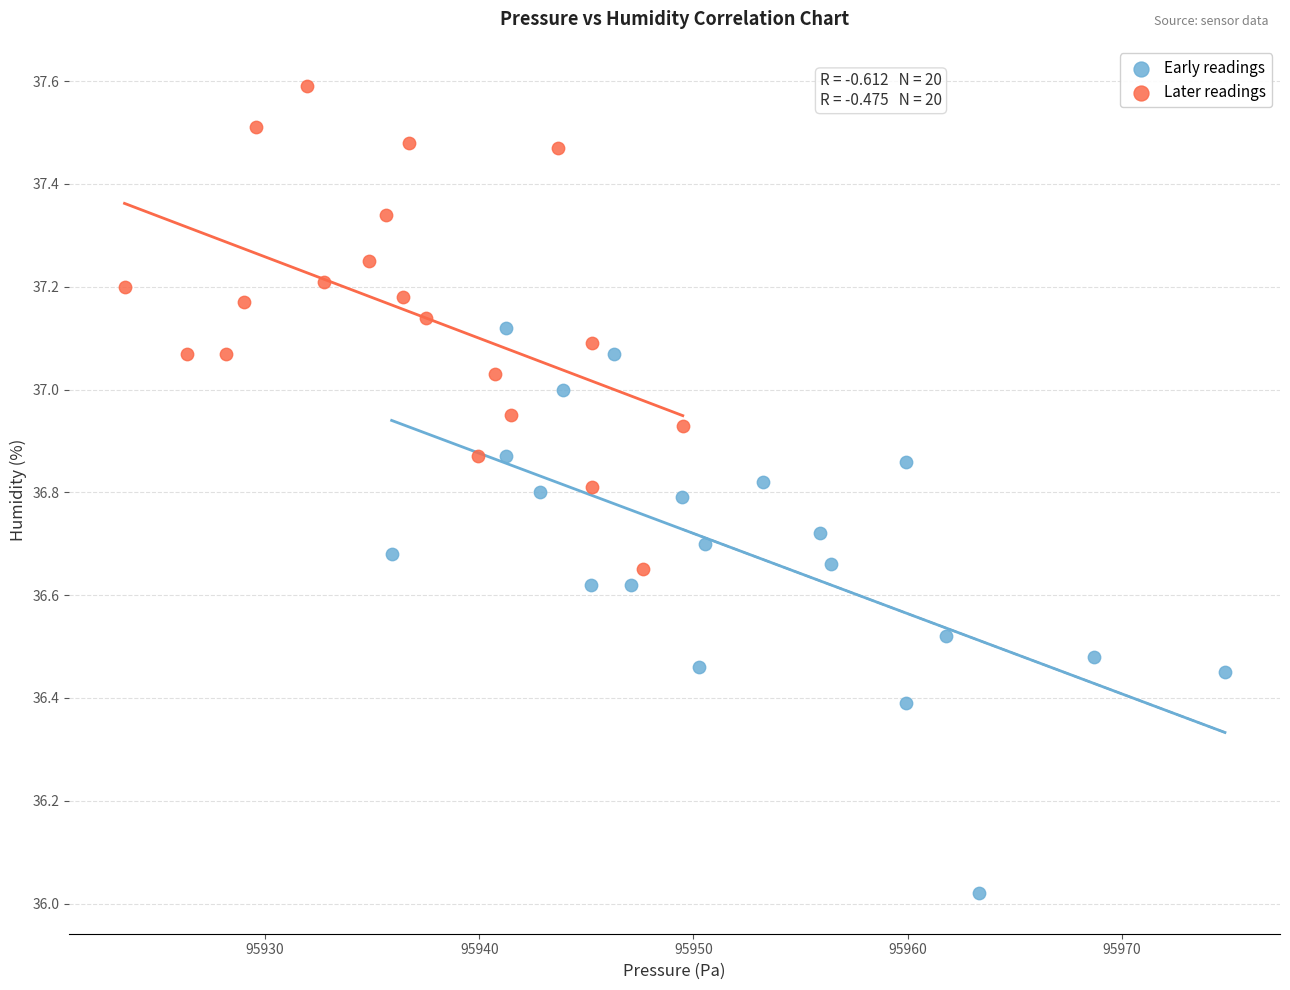

Which series has the largest Y range (max minus min)?

Early readings